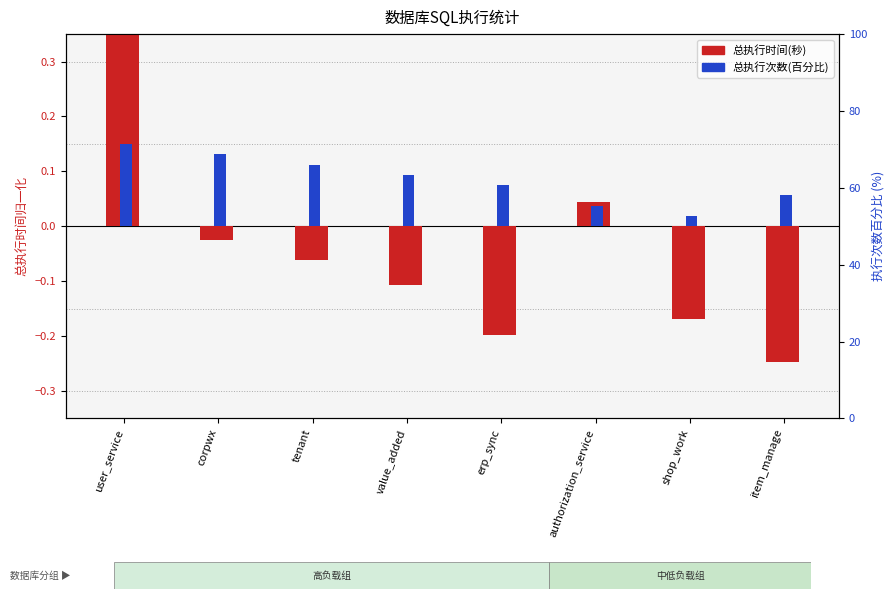

What is the label of the 4th bar from the left?

value_added